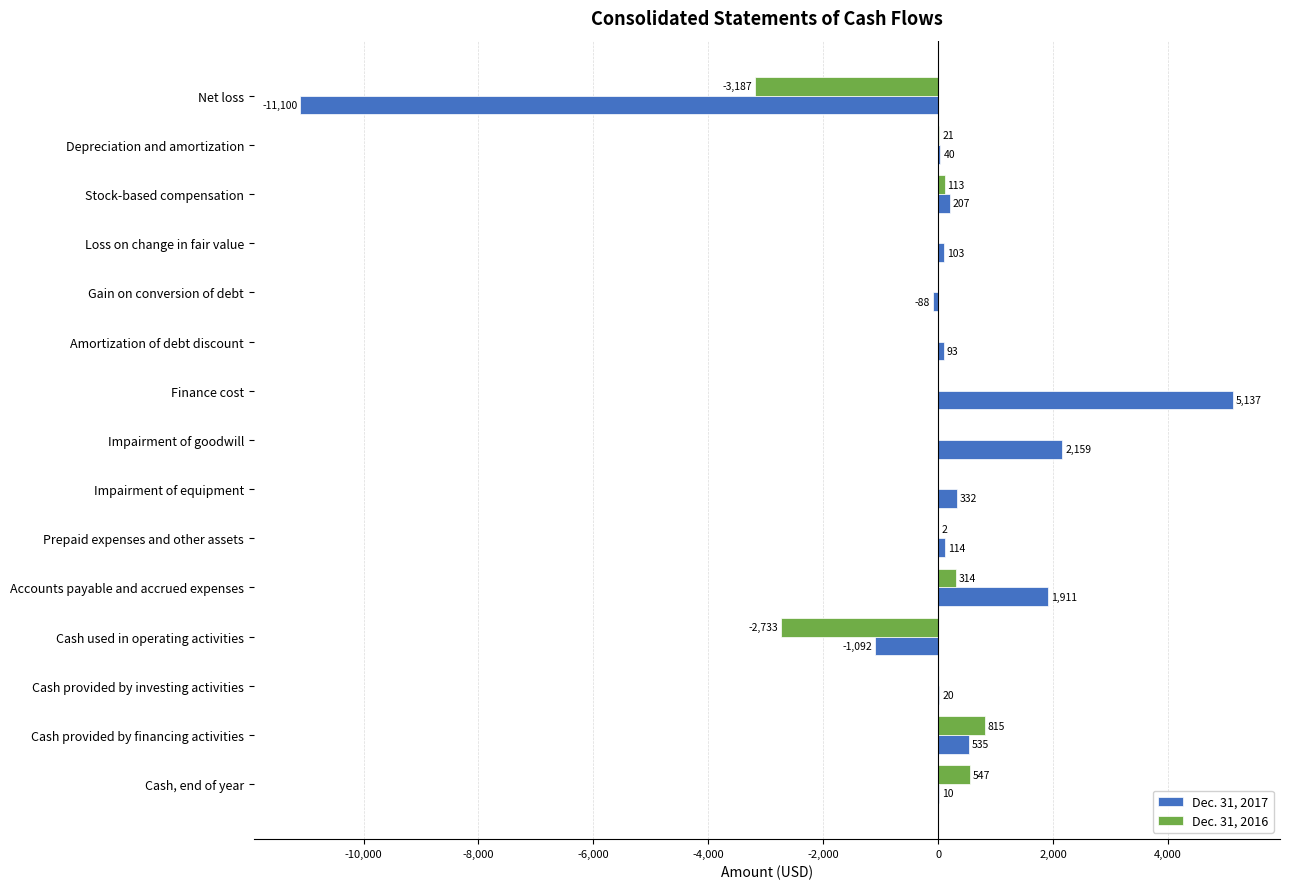

Between Cash provided by investing activities and Cash, end of year, which series saw the biggest shift?

Dec. 31, 2016